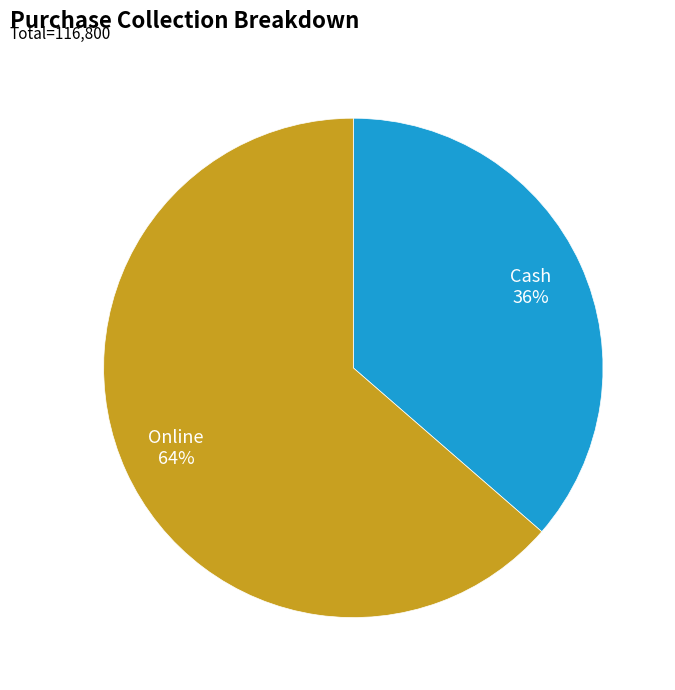

Do Cash and Online together represent more than half of the pie?

Yes